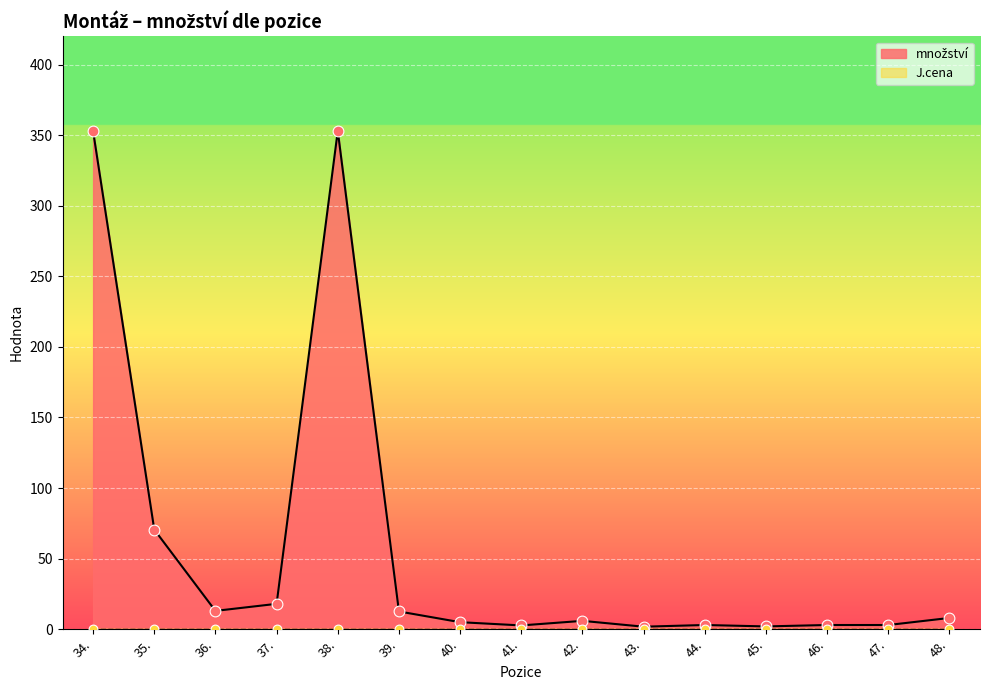

Which has a higher value, 35. or 38.?

38.